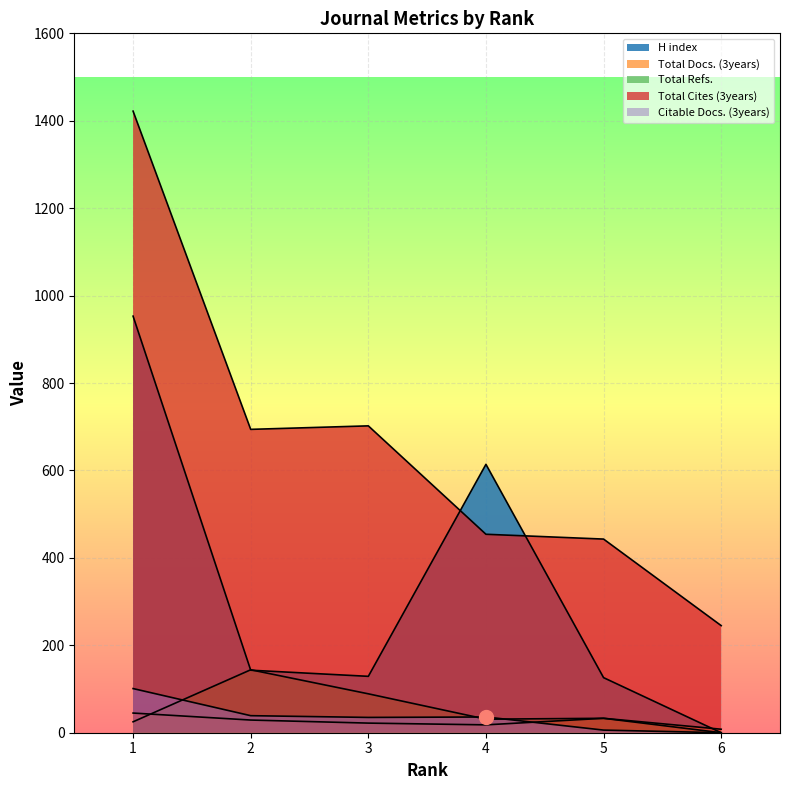

Is the value of Total Refs. at 4 greater than the value of Citable Docs. (3years) at 4?

No